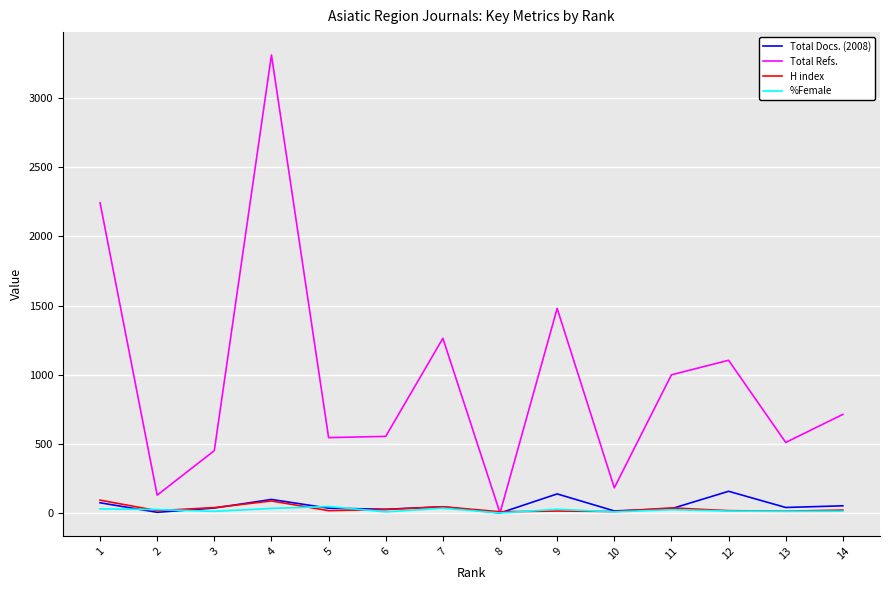

What is the maximum value shown in the chart?

3311